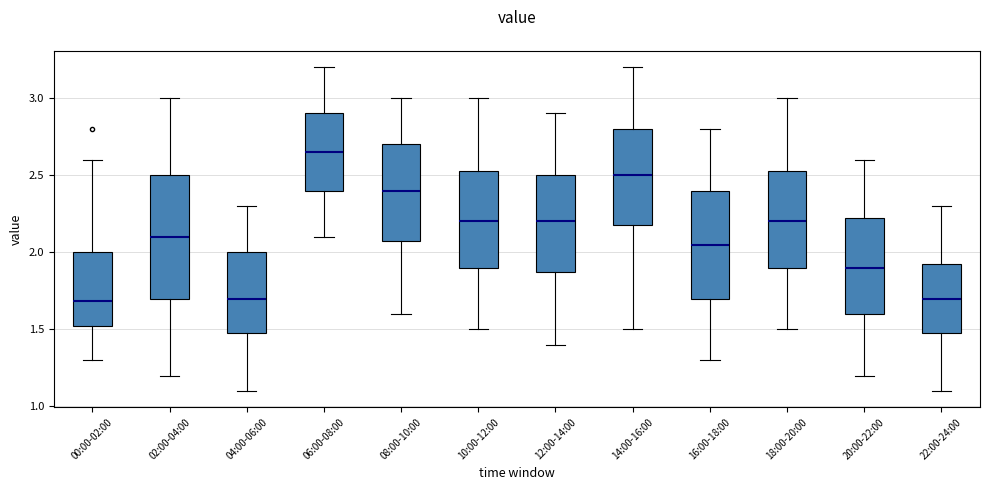

Where does the median line of the box for 06:00-08:00 sit on the y-axis? The values are not printed on the chart, so give them approximately, as read against the axis.

2.65